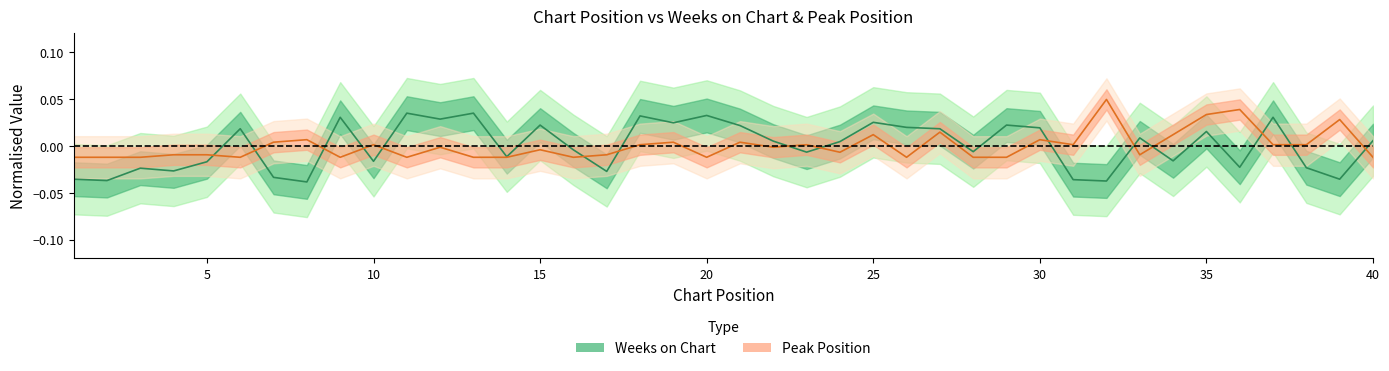

How many data points in Peak Position are less than 0?

22